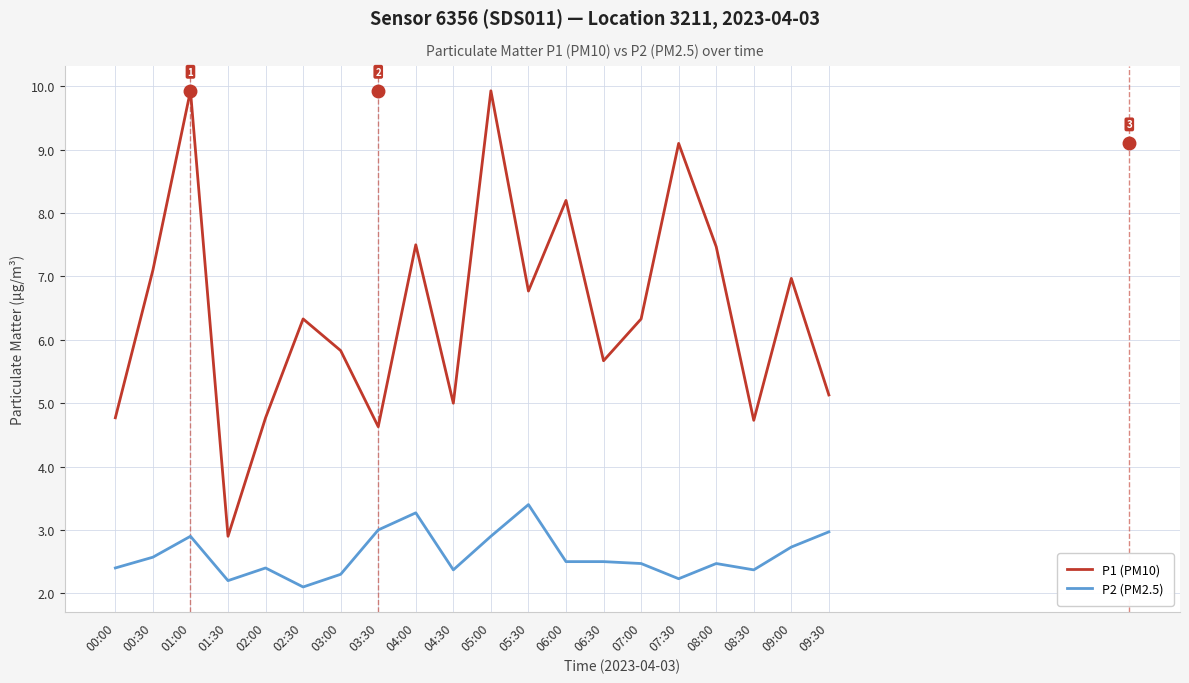

What is the sum of all P1 (PM10) values?

129.1